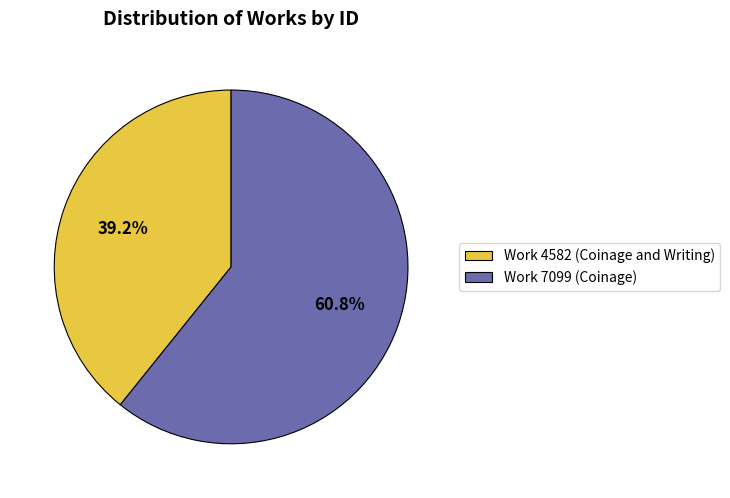

To the nearest percent, what is the difference between the largest and smallest slice percentages?

22%